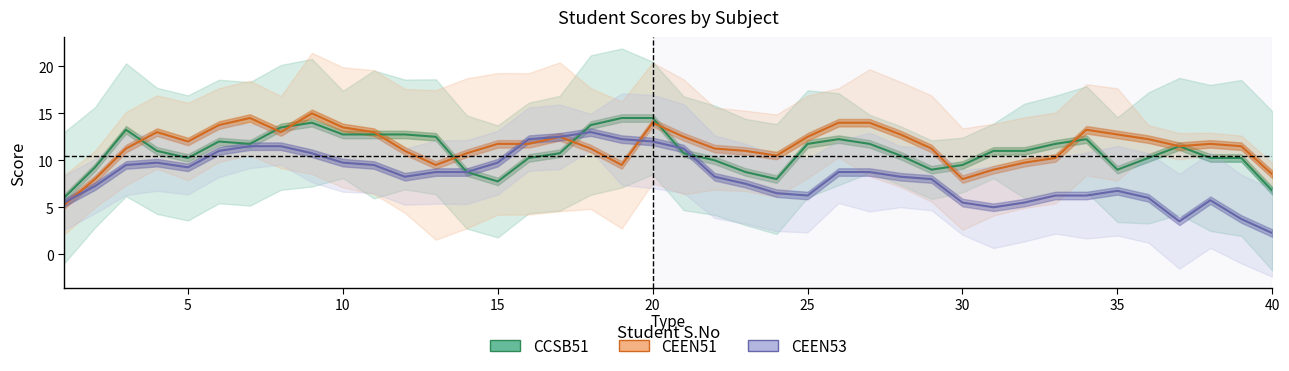

True or false: CEEN53 and CCSB51 cross at least once.

True